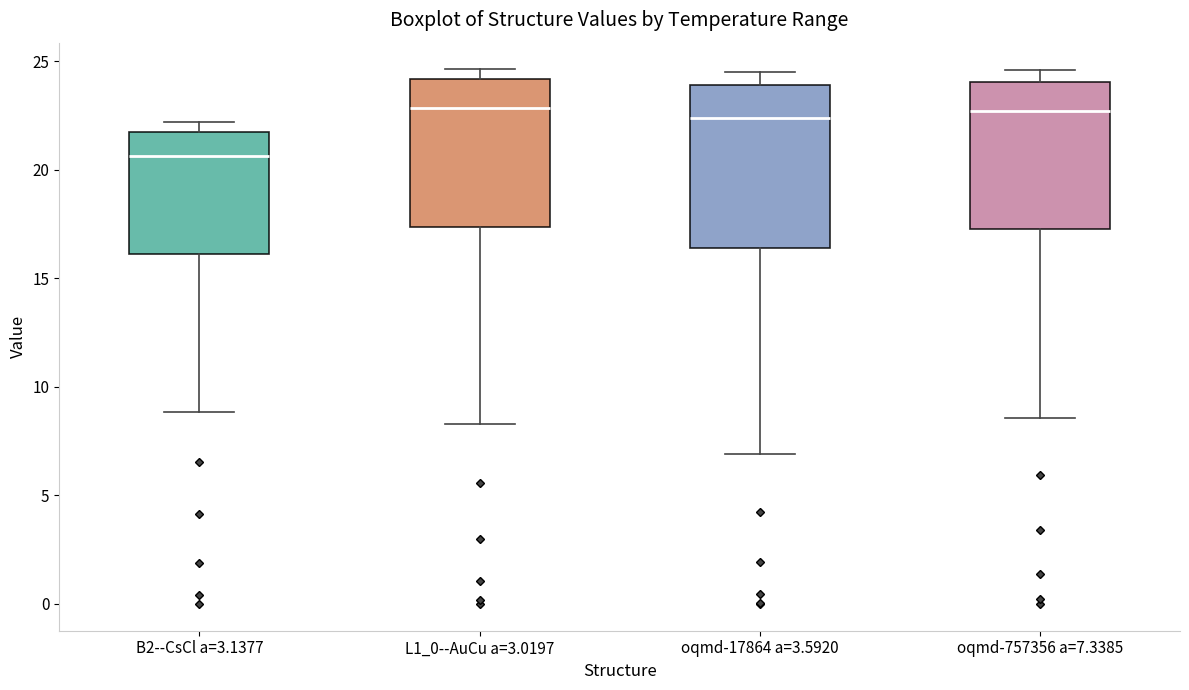

Reading left to right, read every box against the y-axis: the position of its median line, the range the box covers, and the ends of its whiskers. The values are not printed on the chart, so give them approximately, as read against the axis.

B2--CsCl a=3.1377: median 20.5, box 16.0 to 21.5, whiskers 9.0 to 22.0
L1_0--AuCu a=3.0197: median 23.0, box 17.5 to 24.0, whiskers 8.5 to 24.5
oqmd-17864 a=3.5920: median 22.5, box 16.5 to 24.0, whiskers 7.0 to 24.5
oqmd-757356 a=7.3385: median 22.5, box 17.5 to 24.0, whiskers 8.5 to 24.5